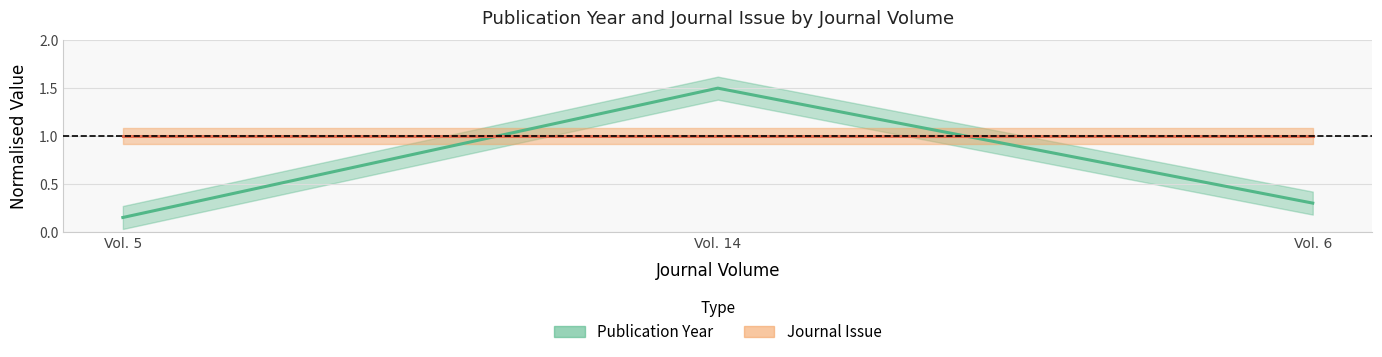

What position from the right is Vol. 6?

1